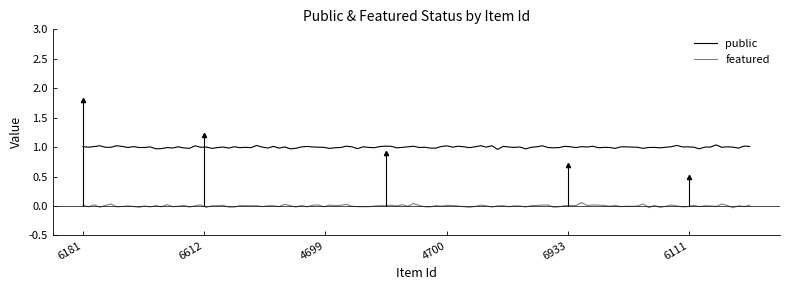

Between 6230 and 4700, which is larger?

6230